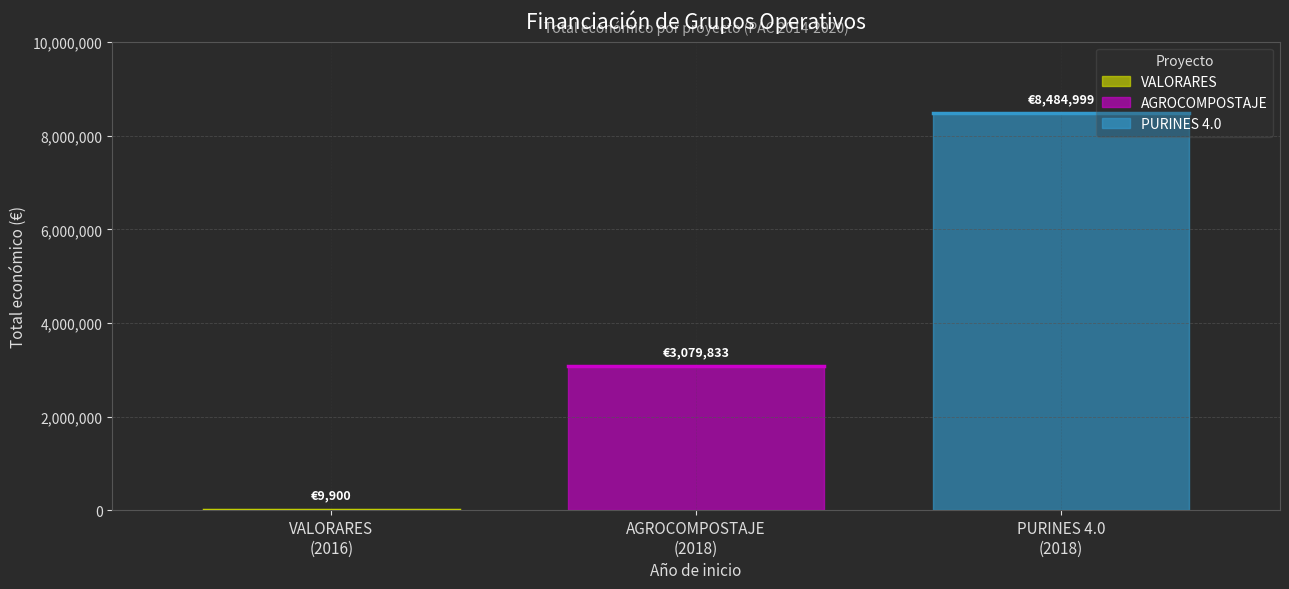

What value does the data have at 2018?

3079833